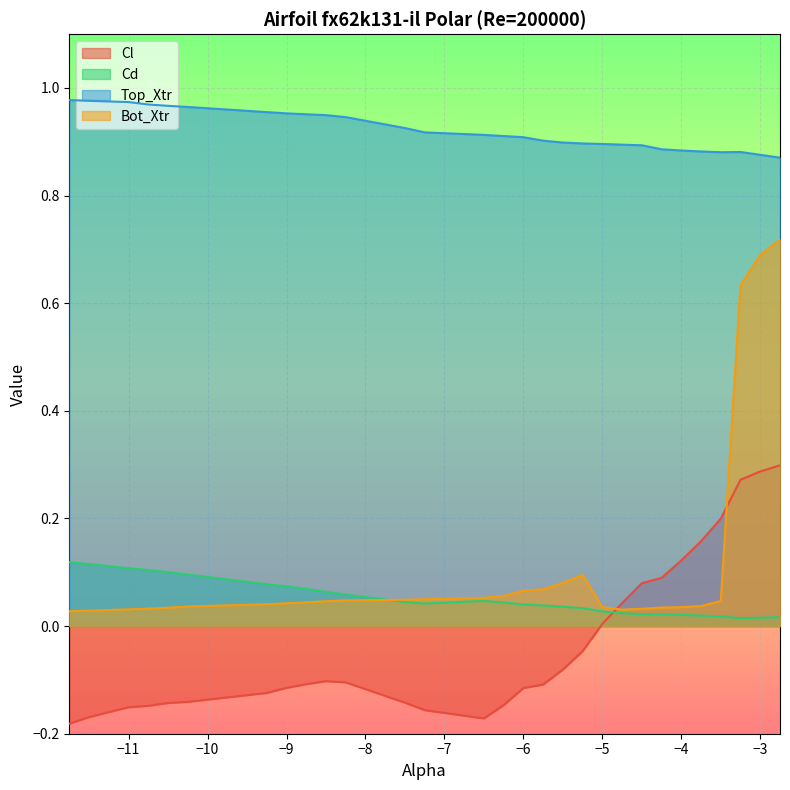

Read the Cl value at -8.5.

-0.1